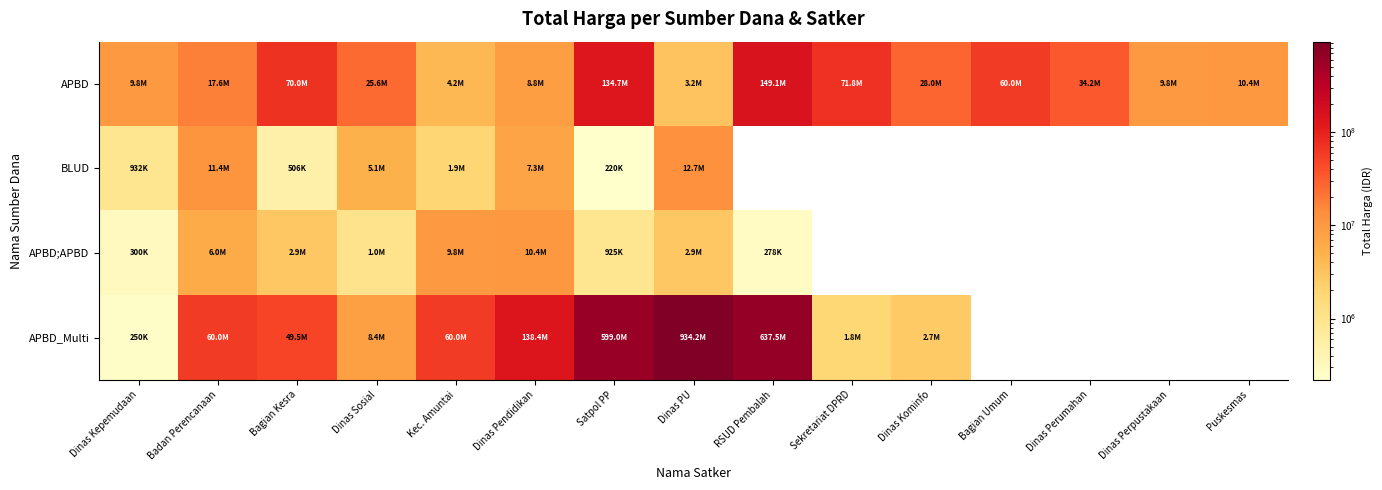

Which series has the largest total across all categories?

APBD_Multi